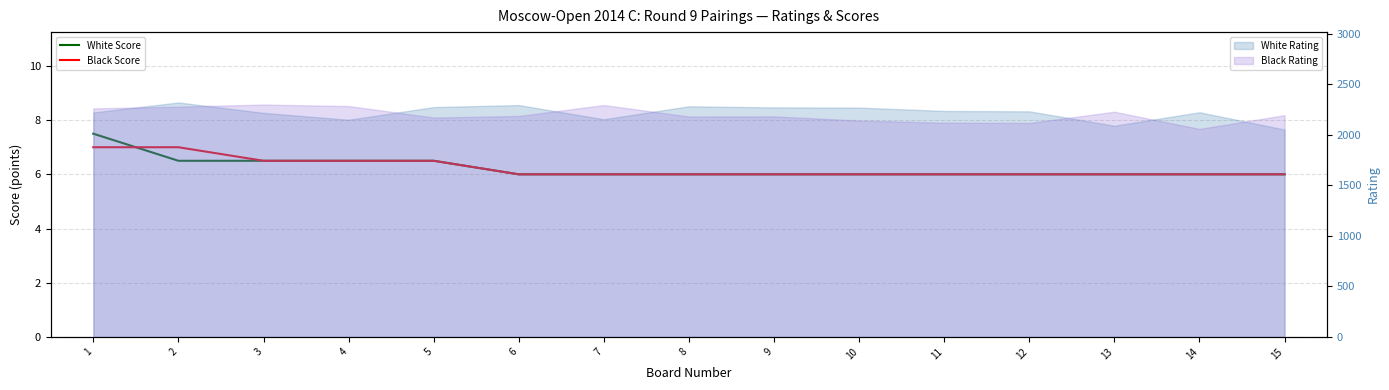

What is the maximum value for White Rating?

2319